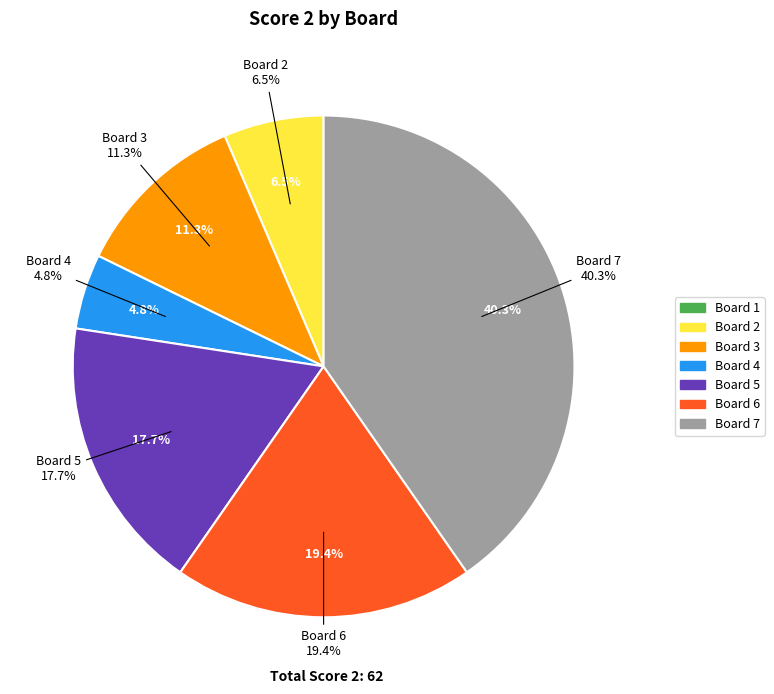

Combined, do Board 4 and Board 3 account for over 50%?

No